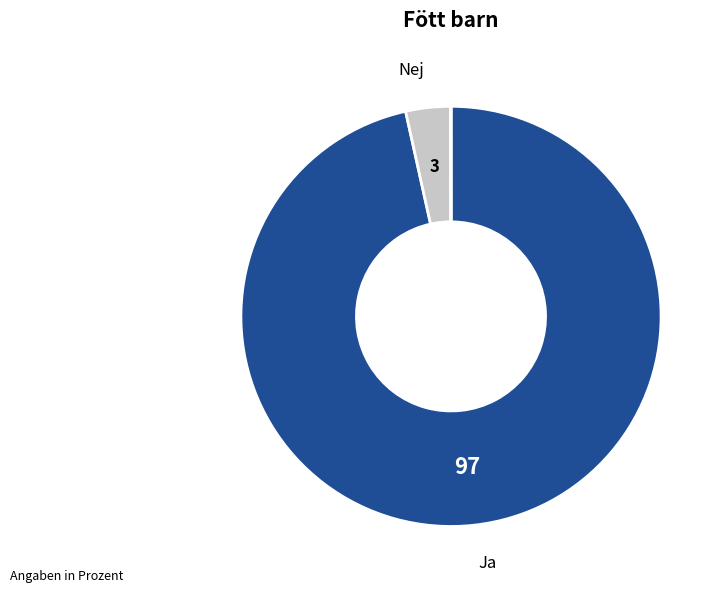

Is there any slice that represents more than half of the pie?

Yes